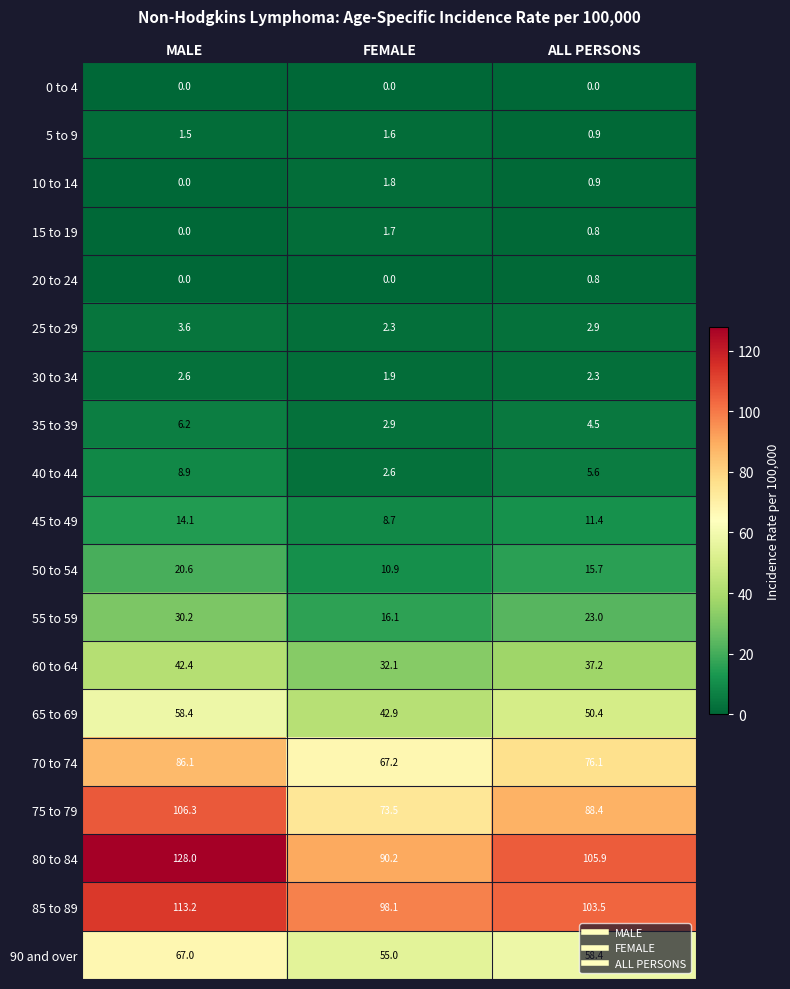

Count the number of categories in the chart.

3